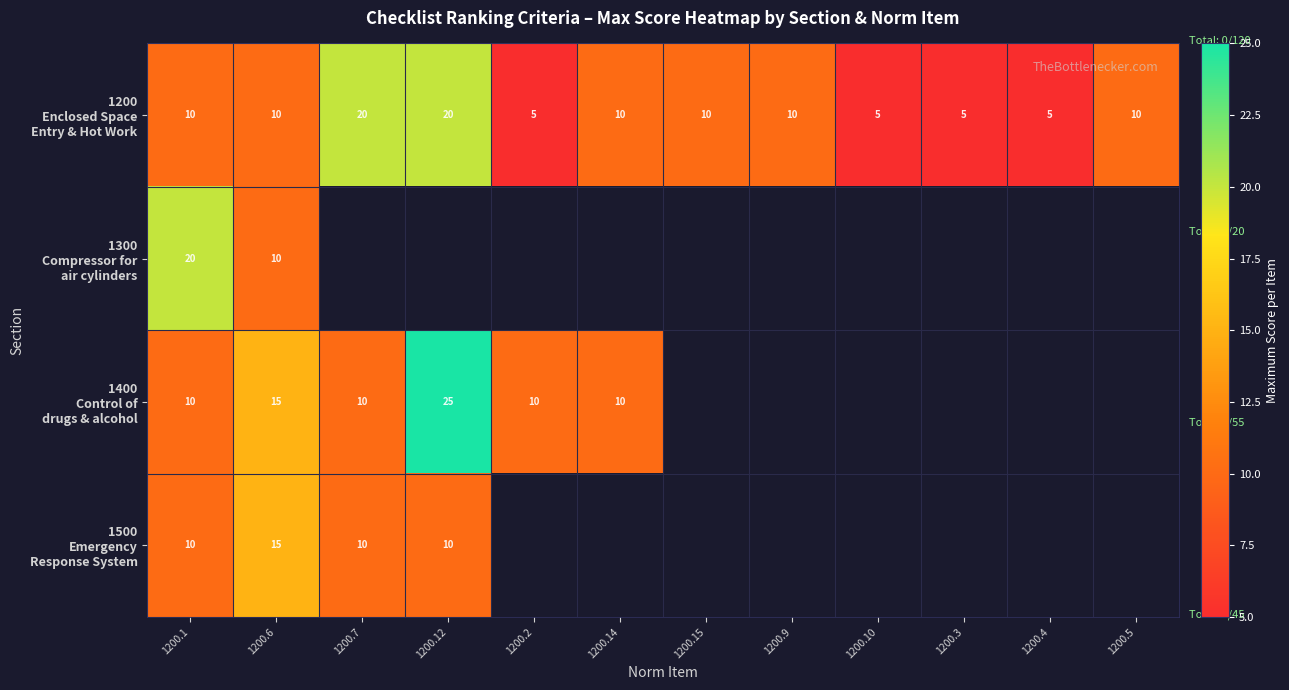

Count the 1200 Enclosed Space Entry & Hot Work values in the range 5 to 10.

10